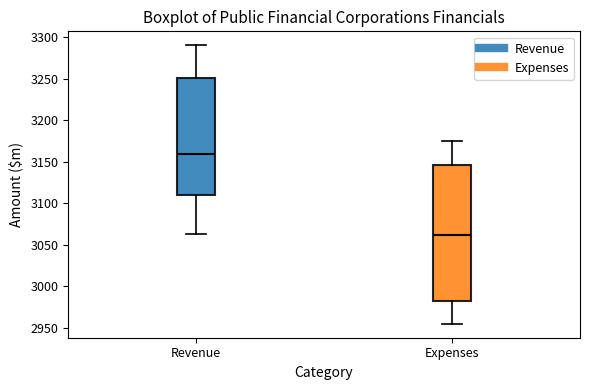

Which box's median line is the lowest?

Expenses